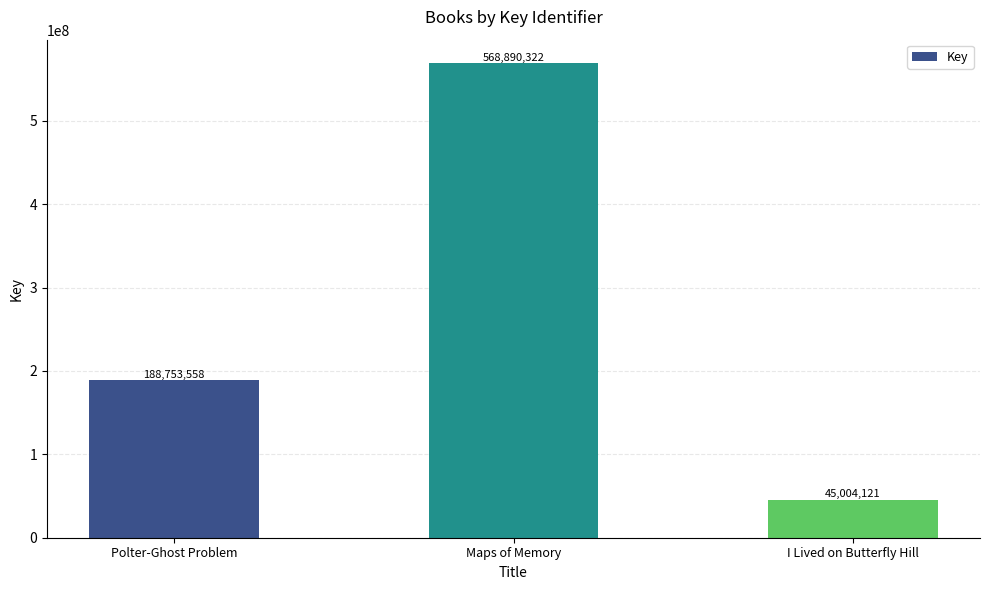

Reading right to left, what are all the values shown in this chart?

I Lived on Butterfly Hill=45004121	Maps of Memory=568890322	Polter-Ghost Problem=188753558